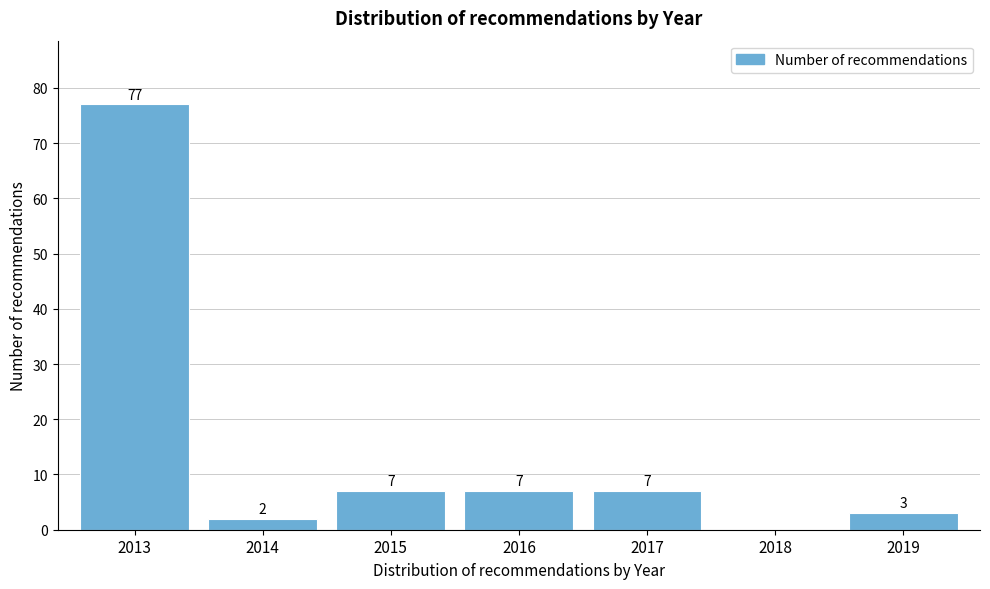

Reading left to right, what are all the values shown in this chart?

2013=77	2014=2	2015=7	2016=7	2017=7	2018=0	2019=3